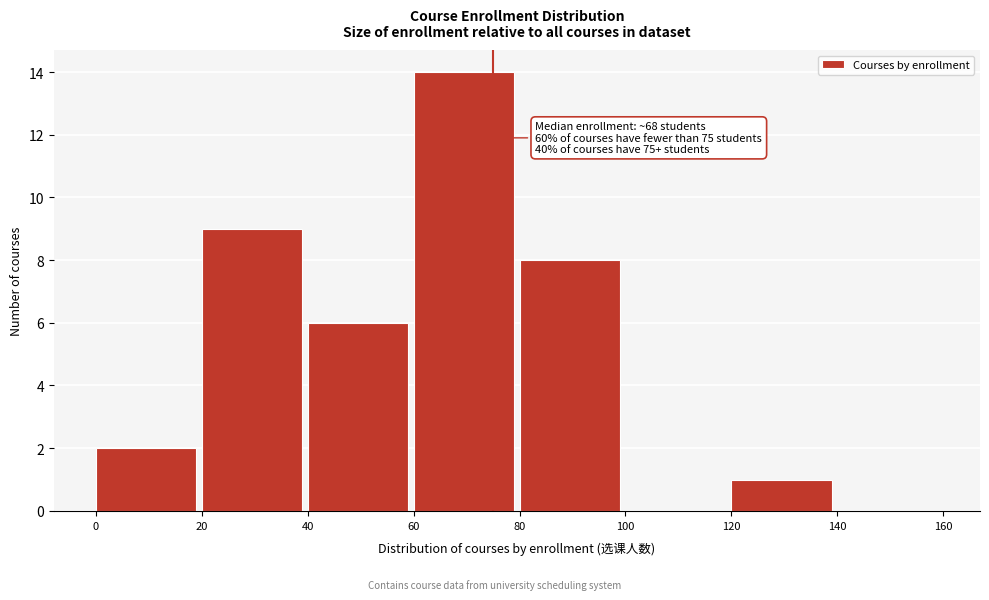

Over which range of the x-axis is the bar tallest?

60 to 80